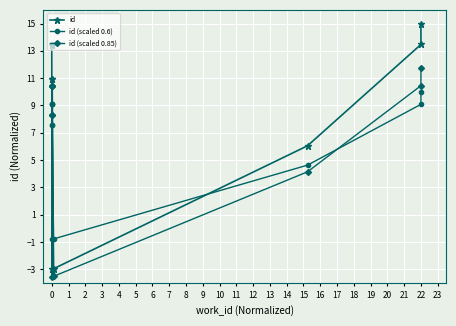

Between 2 and 8, which series saw the biggest shift?

id